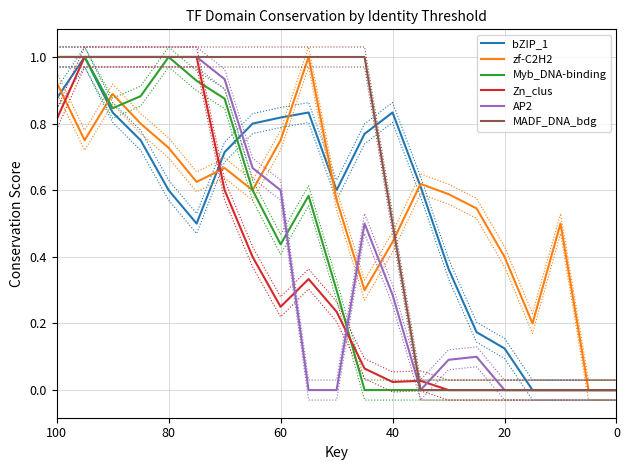

In bZIP_1, how many points are higher than both neighbors (excluding endpoints)?

3